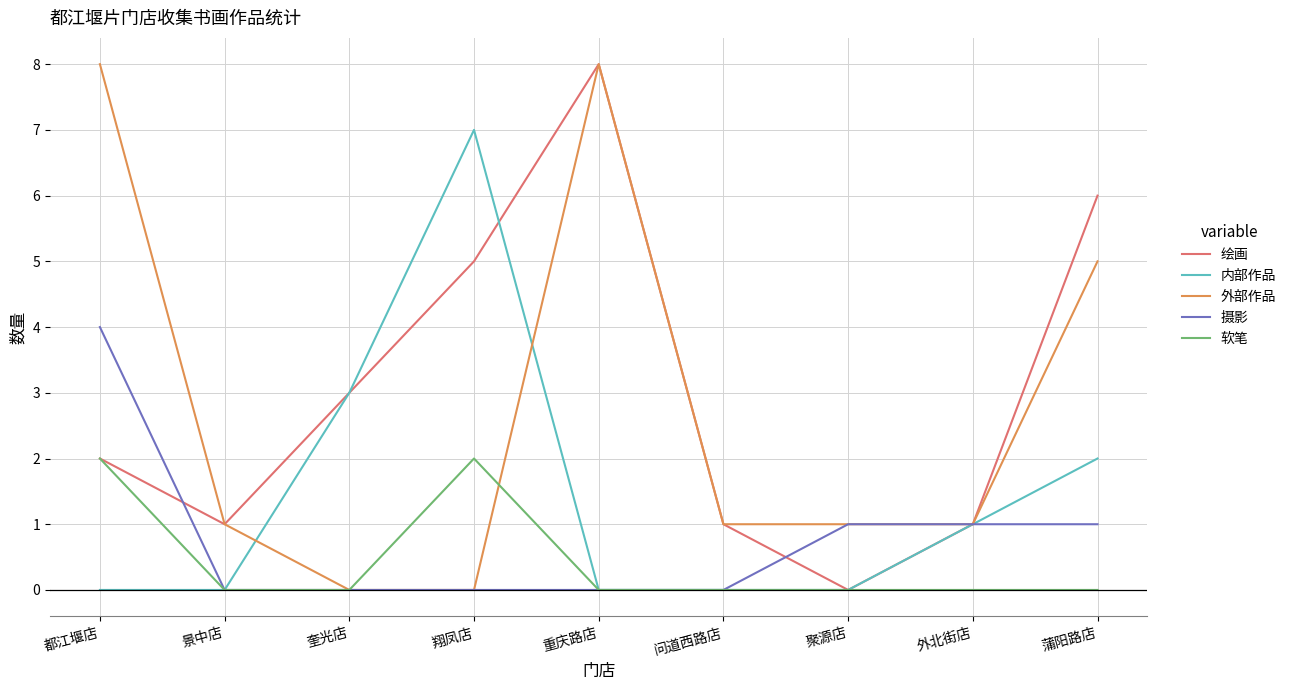

True or false: 内部作品 has more than 0 interior local peaks.

True